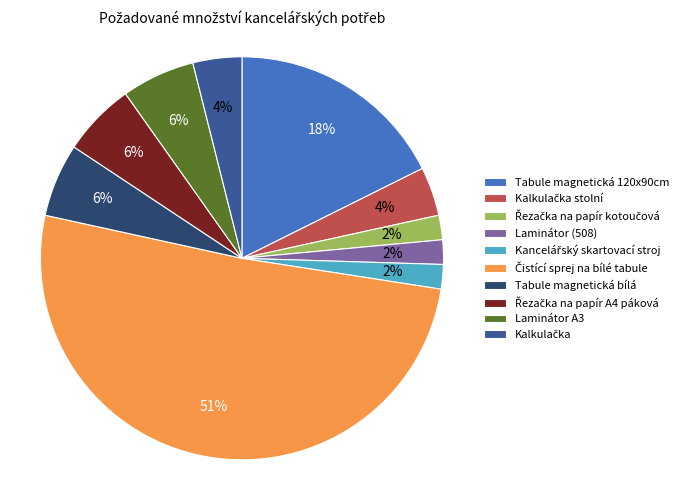

To the nearest percent, what is the combined percentage of Laminátor (508) and Tabule magnetická bílá?

8%